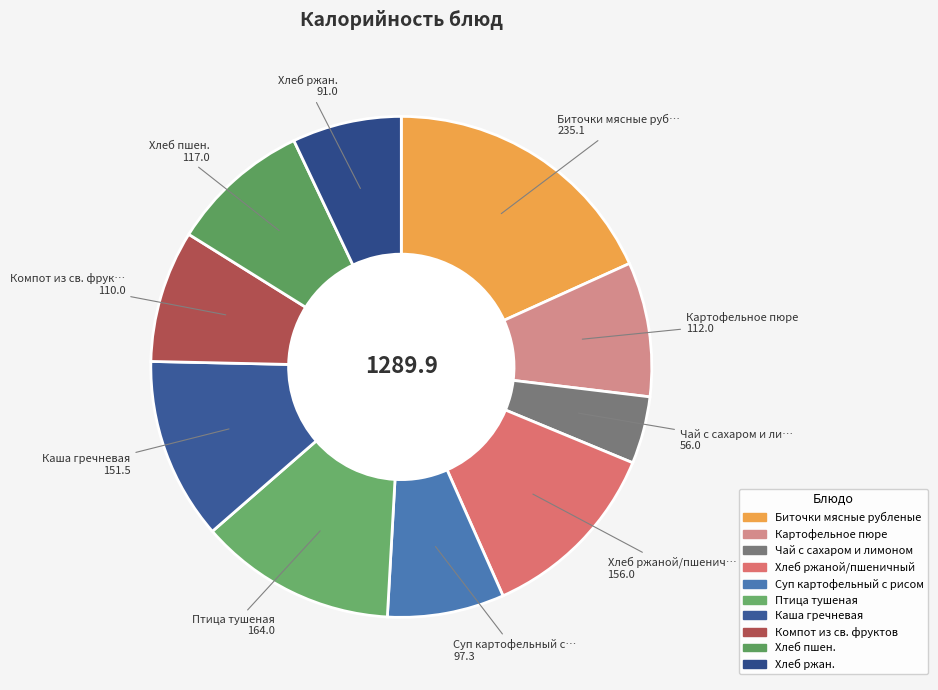

To the nearest percent, what is the difference between the largest and smallest slice percentages?

14%